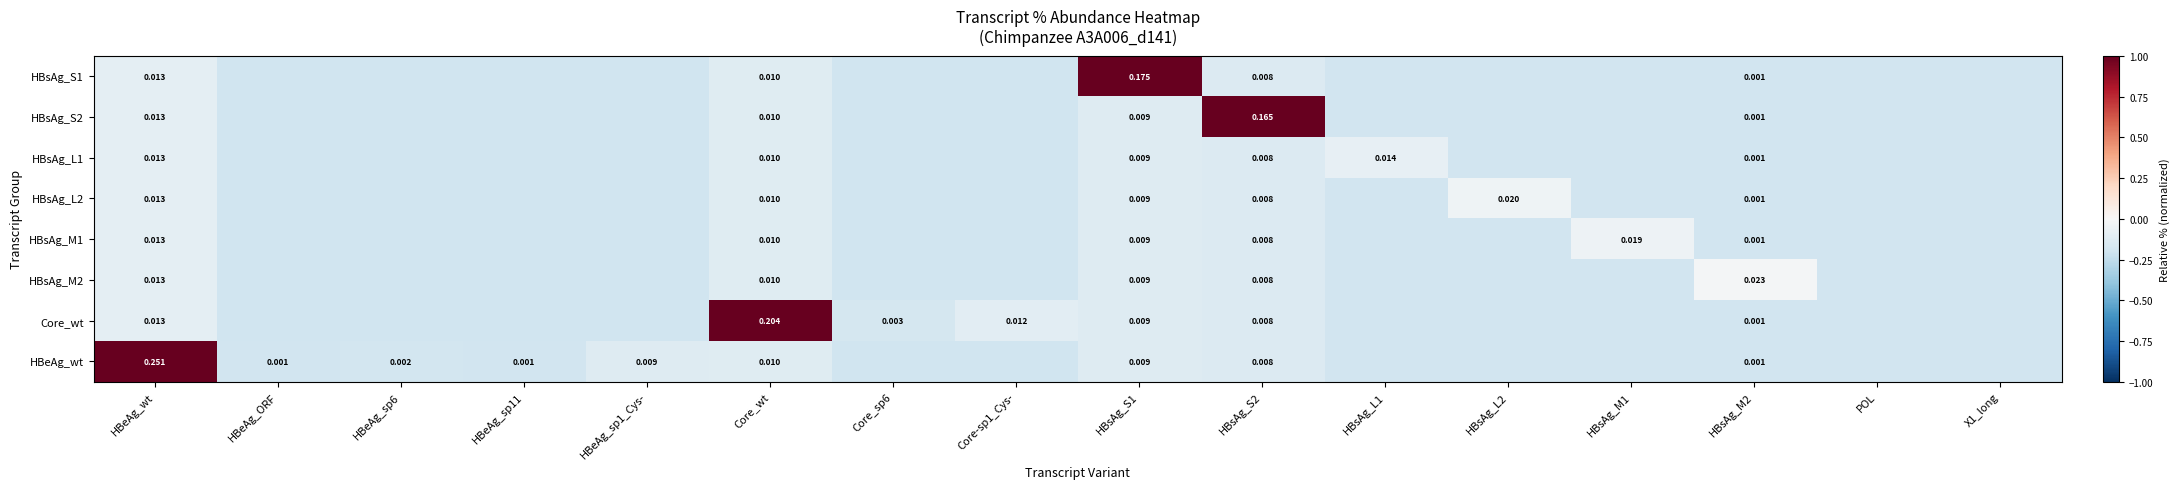

What is the total value across all series at HBsAg_L2?

-1.4